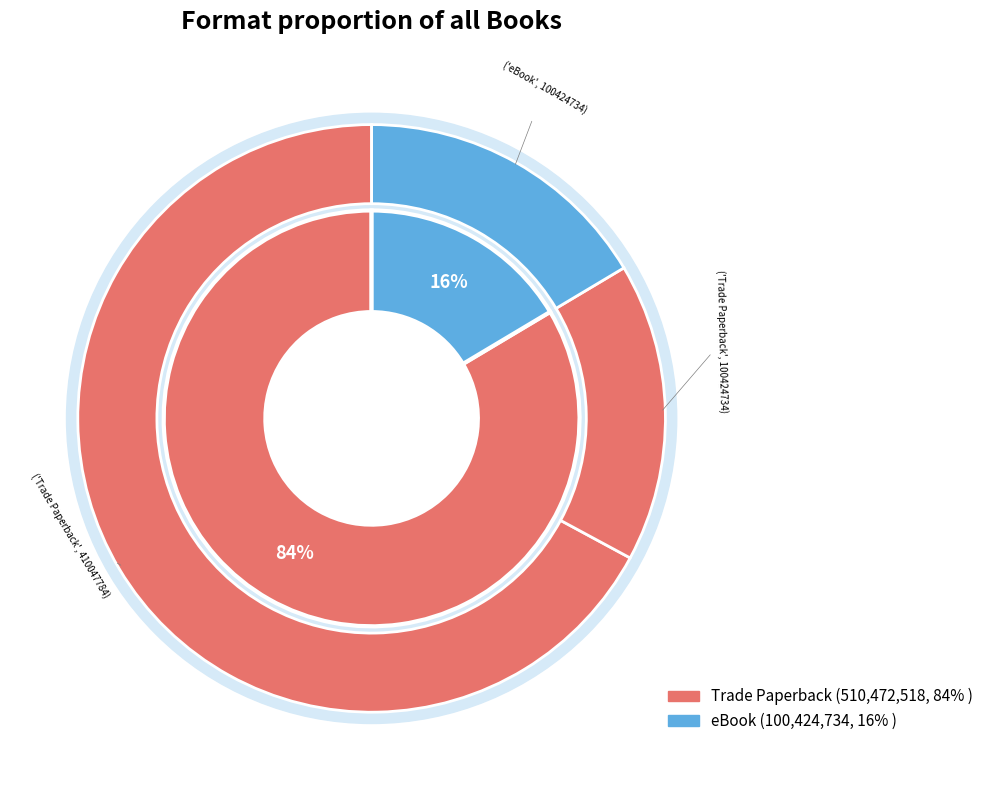

The eBook slice represents 27% of the pie. True or false?

False